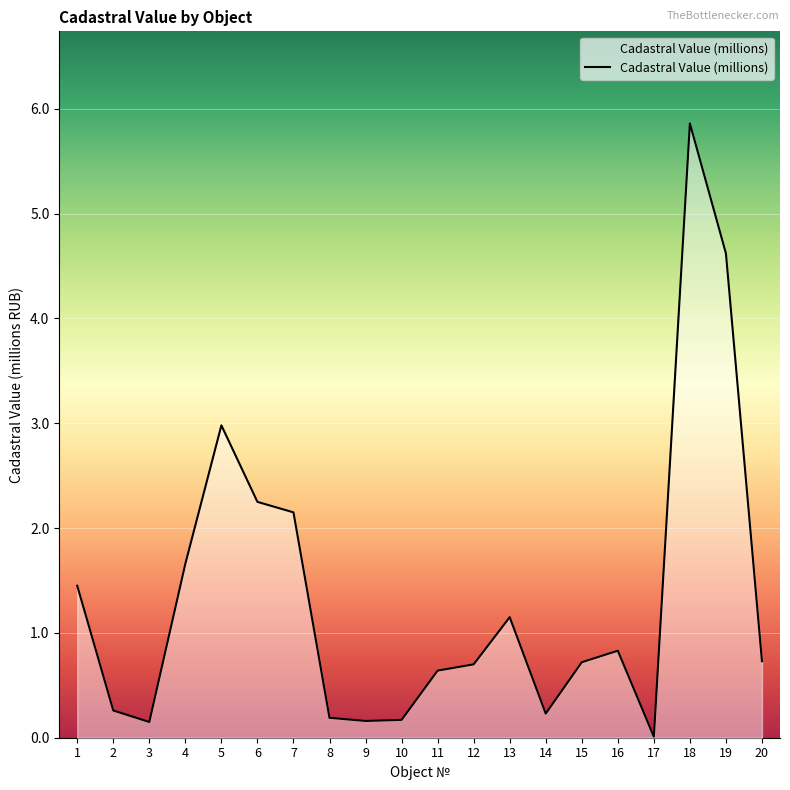

What is the maximum value shown in the chart?

5.9